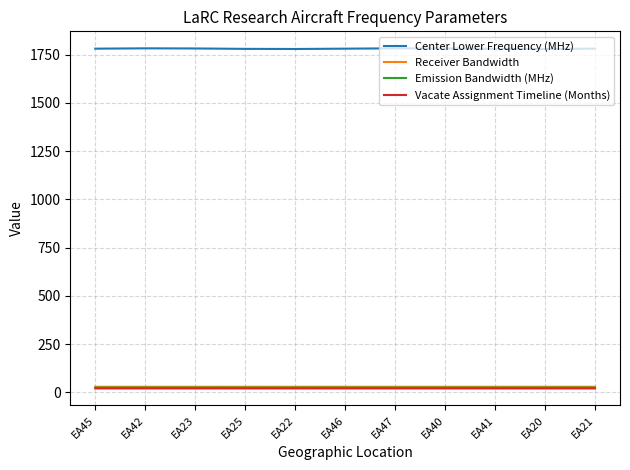

What is the difference between the second highest and minimum values in the Center Lower Frequency (MHz) series?

3.4